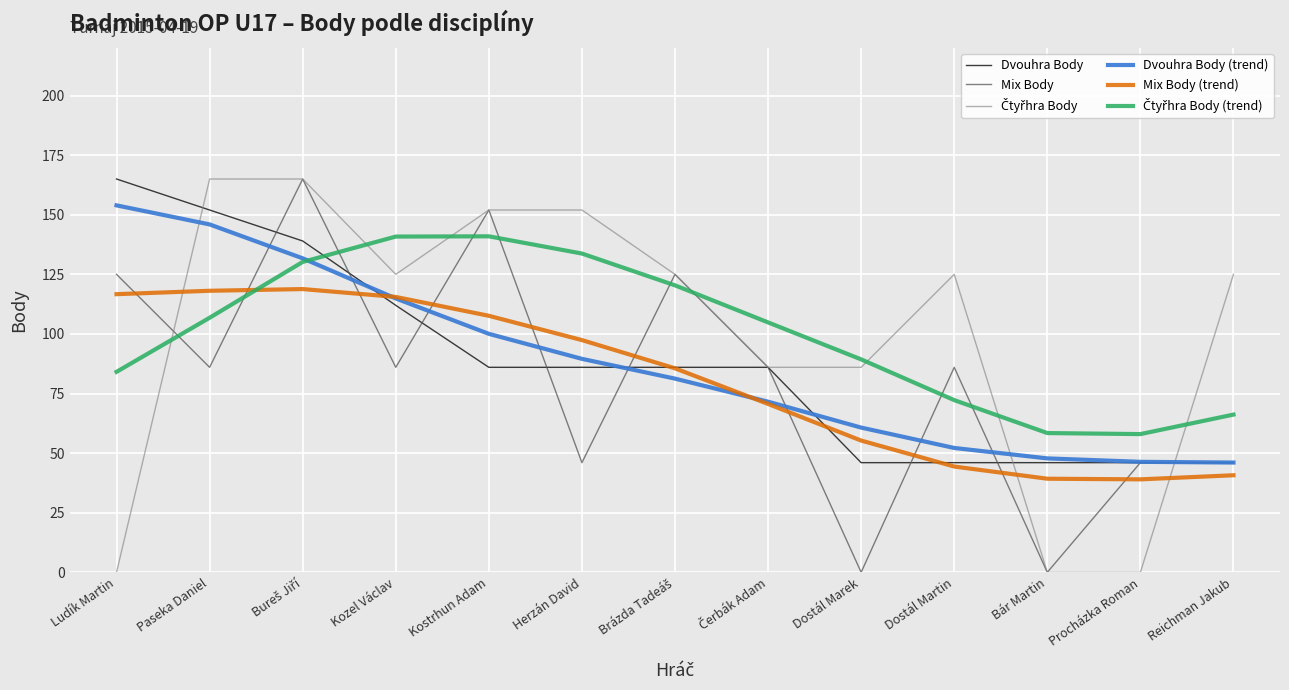

What position from the right is Kostrhun Adam?

9